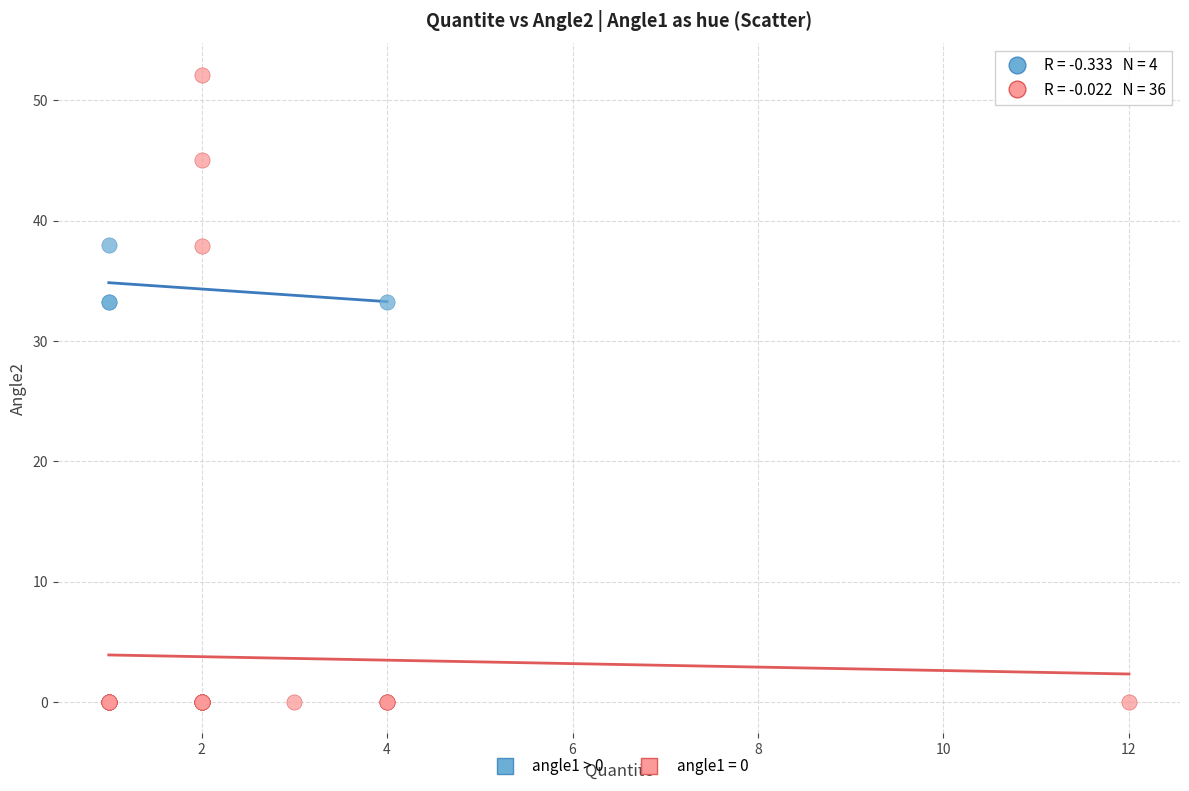

Which series has the largest Y range (max minus min)?

angle1 = 0